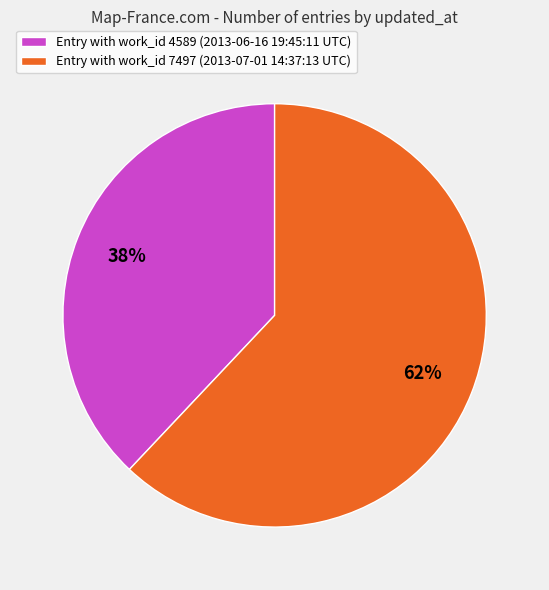

To the nearest percent, what is the difference between the Entry with work_id 4589 (2013-06-16 19:45:11 UTC) and Entry with work_id 7497 (2013-07-01 14:37:13 UTC) slice percentages?

24%